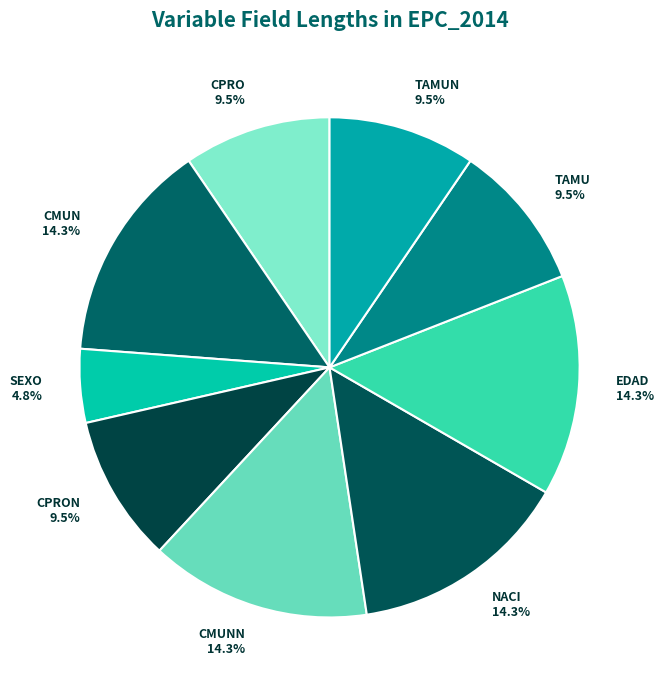

How much of the chart is everything except NACI?

85.7%